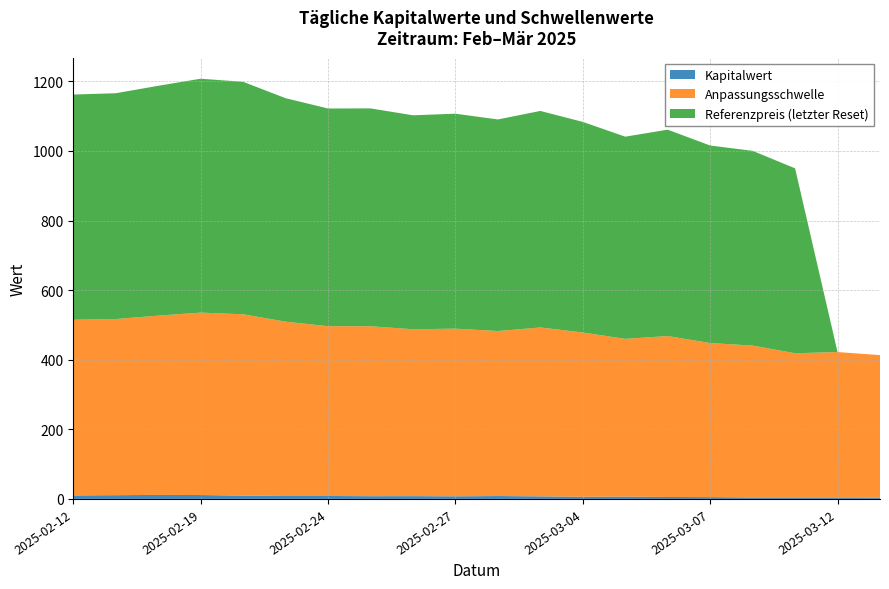

Reading left to right, what are all the values shown in this chart?

Kapitalwert: 10.1	10.8	11.5	11.2	9.5	8.5	8.5	7.9	8.0	7.5	8.3	7.4	6.2	6.7	5.6	5.2	4.2	4.2	4.3	4.0
Anpassungsschwelle: 504.8	506.2	515.2	524.3	521.2	501.0	488.0	488.4	479.6	481.9	474.2	485.4	472.1	453.3	462.6	442.8	436.5	414.5	417.9	409.4
Referenzpreis: 647.2	649.0	660.5	672.2	668.1	642.3	625.6	626.1	614.9	617.8	608.0	622.3	605.3	581.1	593.1	567.7	559.7	531.4	0.0	0.0